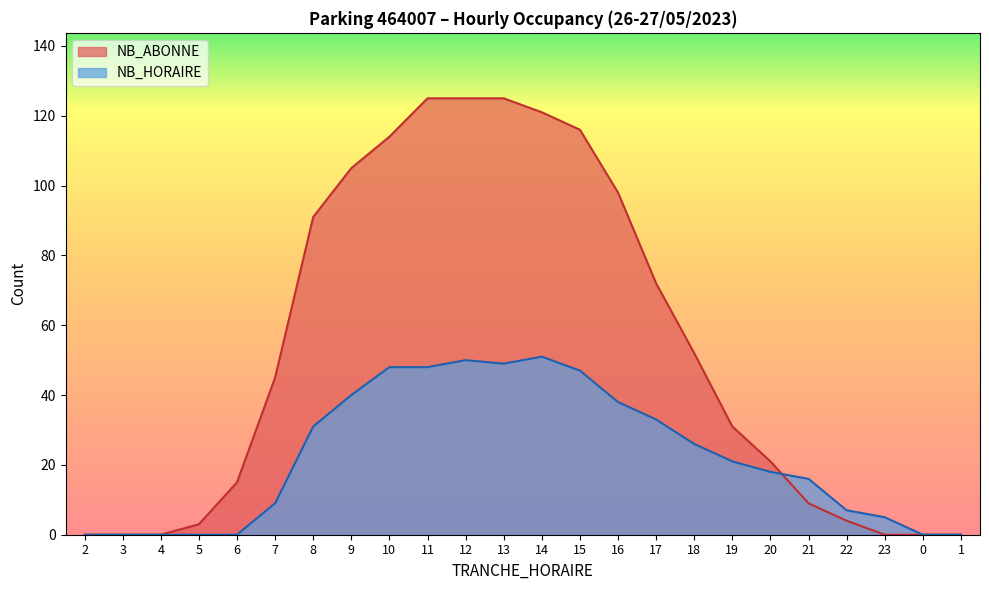

How many data points does each series have?

24